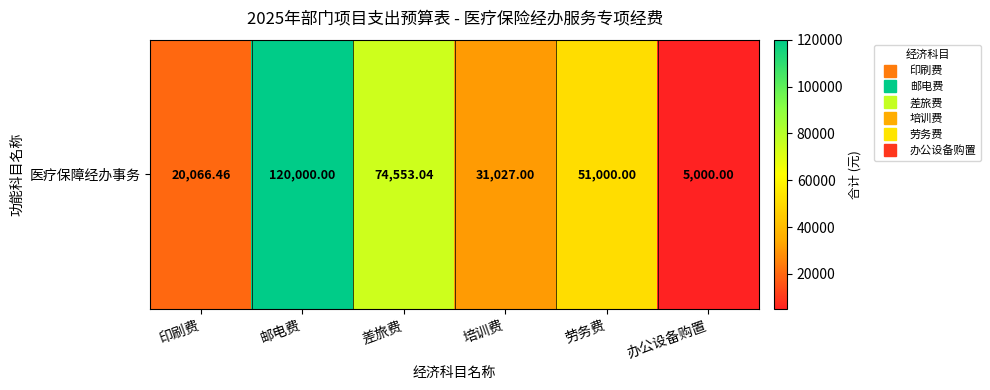

What is the difference between the values at 办公设备购置 and 邮电费?

115000.0